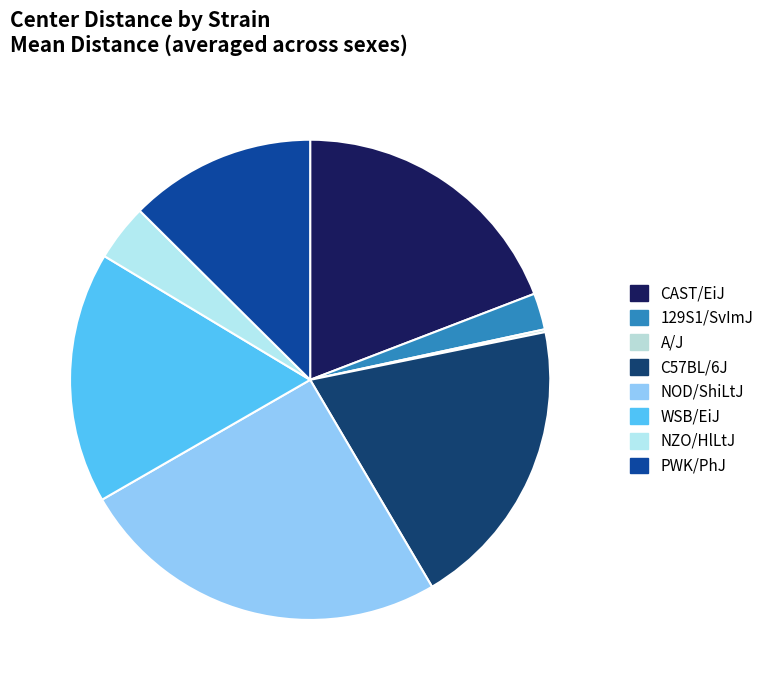

Which category has the smallest portion of the pie?

A/J